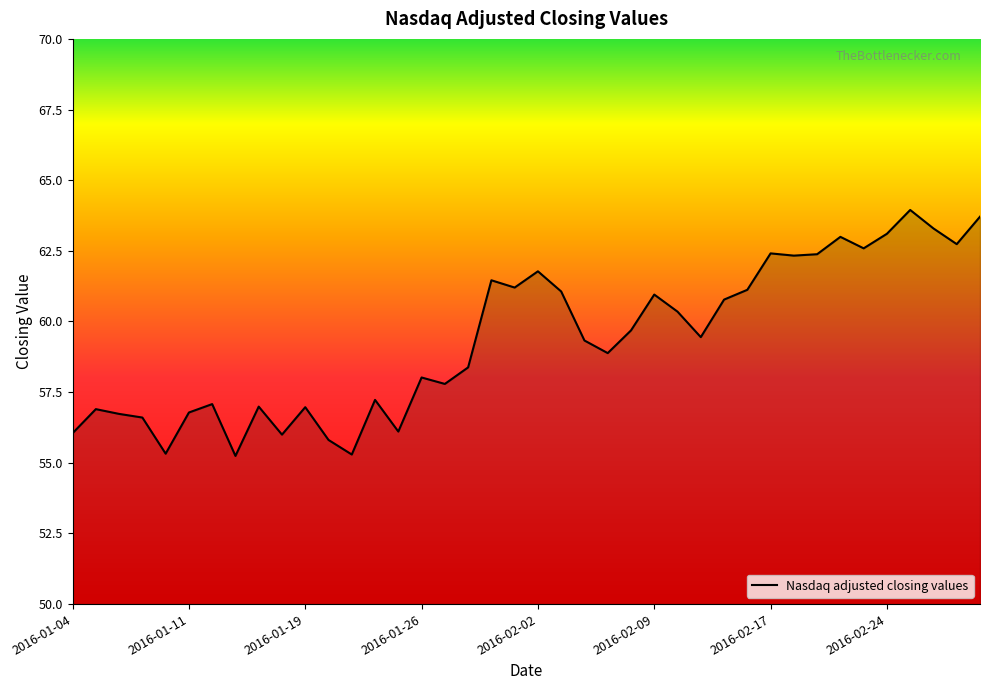

What is the greatest value displayed?

63.9